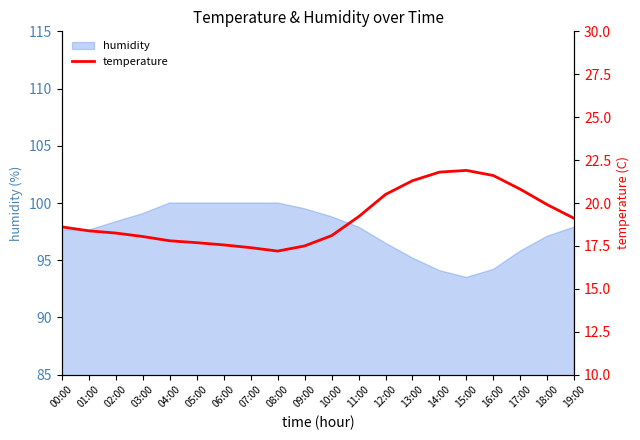

The value of humidity at 12:00 is 96.5. True or false?

True